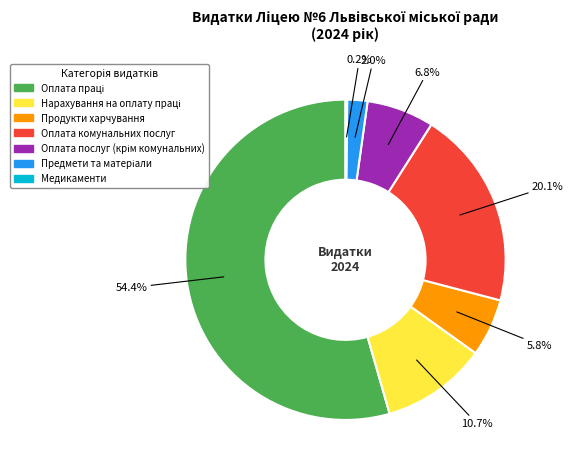

Is there any slice that represents more than half of the pie?

Yes